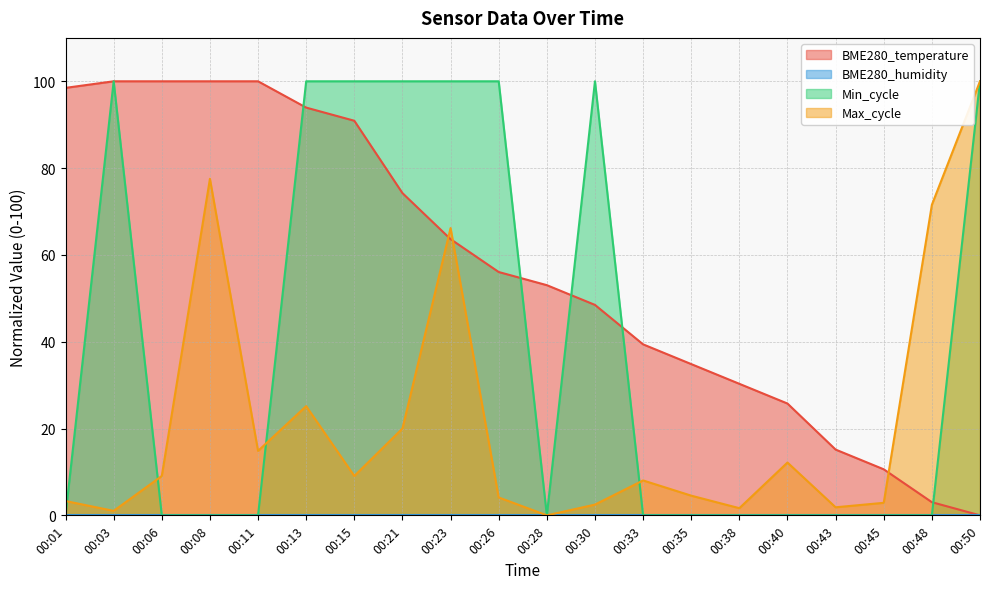

What is the difference between the second highest and second lowest values in the BME280_temperature series?

97.0